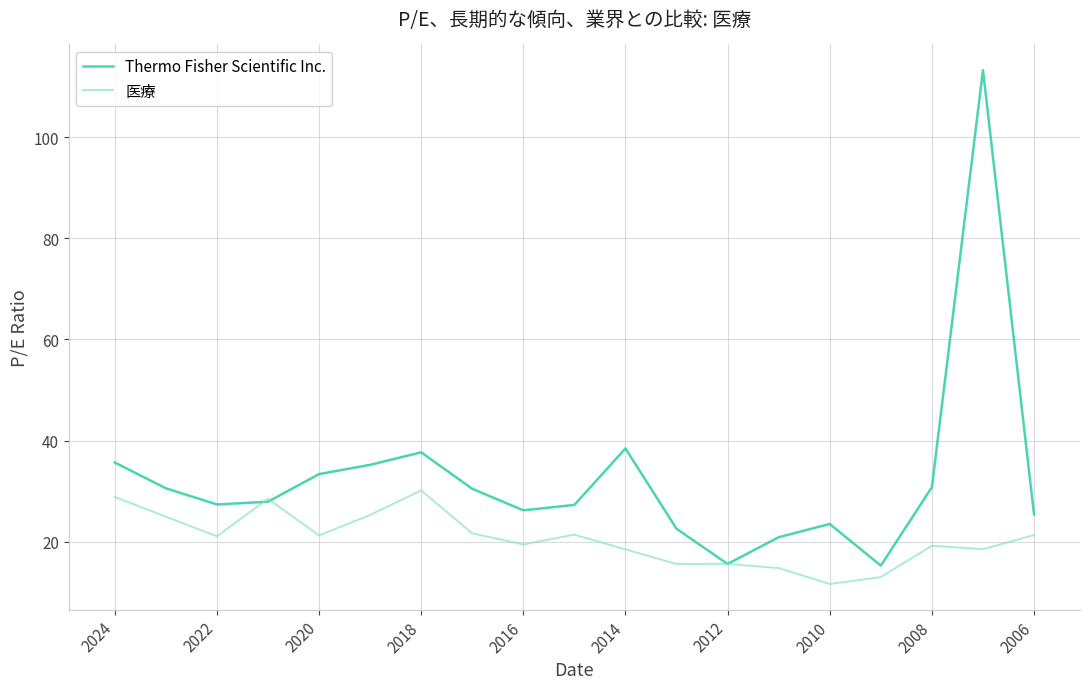

Is it true that Thermo Fisher Scientific Inc. equals 25.4 at 2006?

True